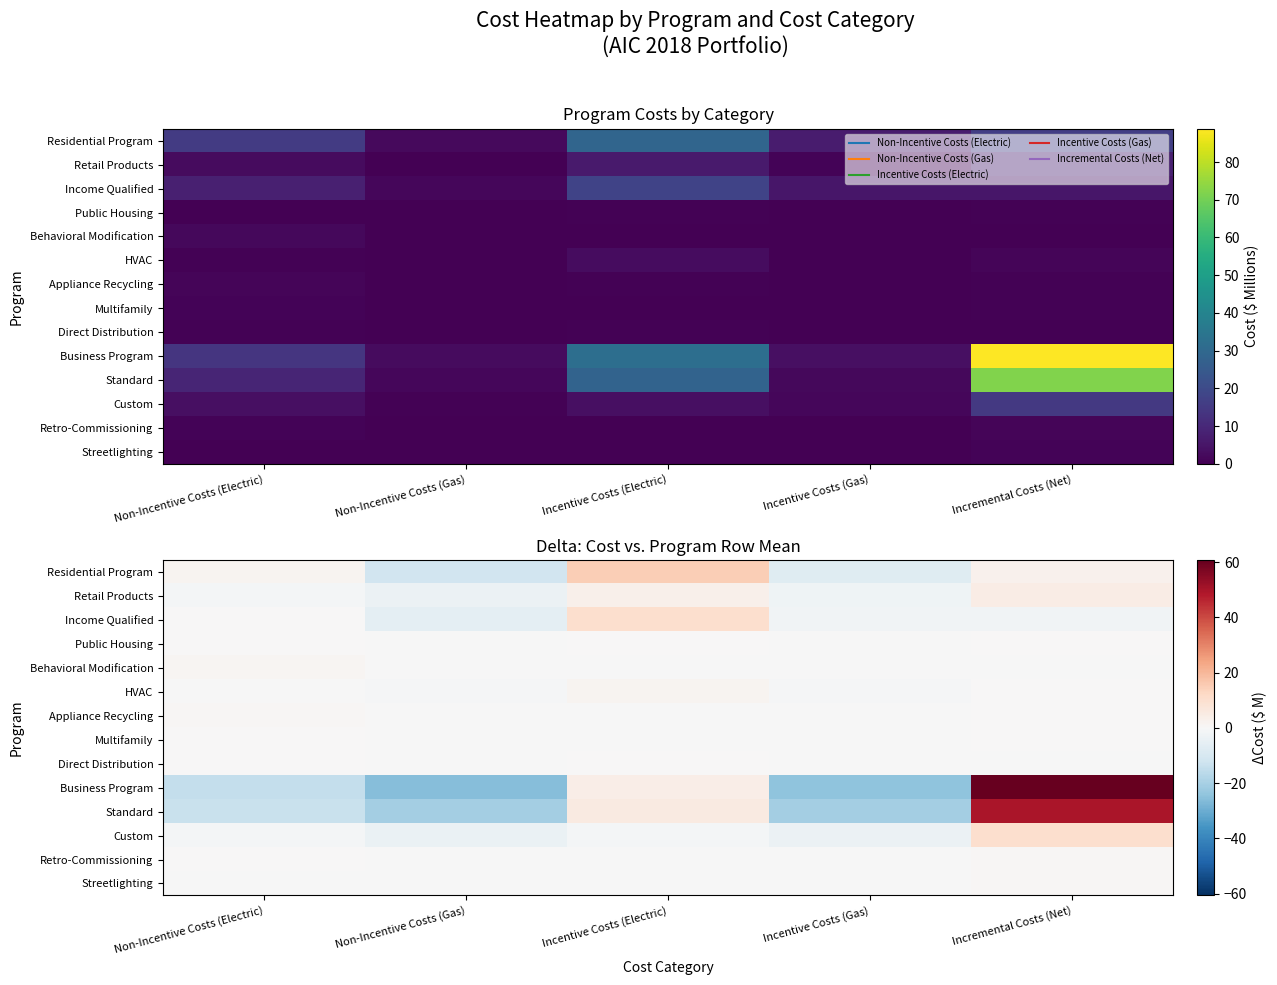

Is the value of Residential Program at Incremental Costs (Net) greater than the value of Direct Distribution at Non-Incentive Costs (Electric)?

Yes